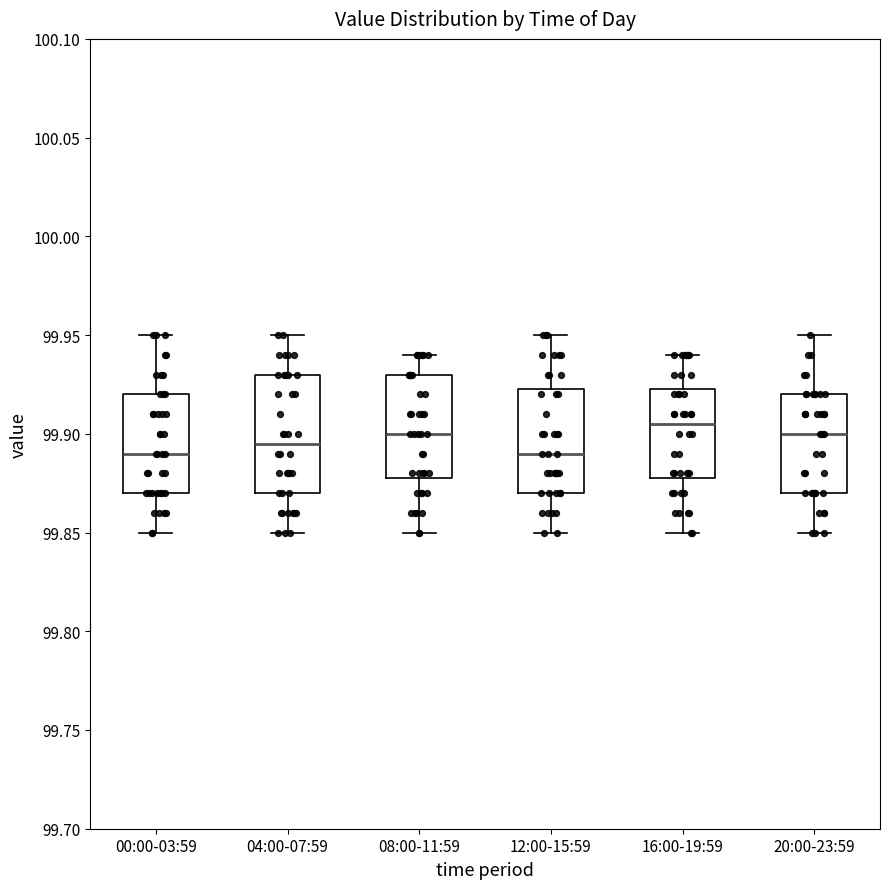

Where is the lower edge of the box for 08:00-11:59 on the y-axis? The values are not printed on the chart, so give them approximately, as read against the axis.

99.880